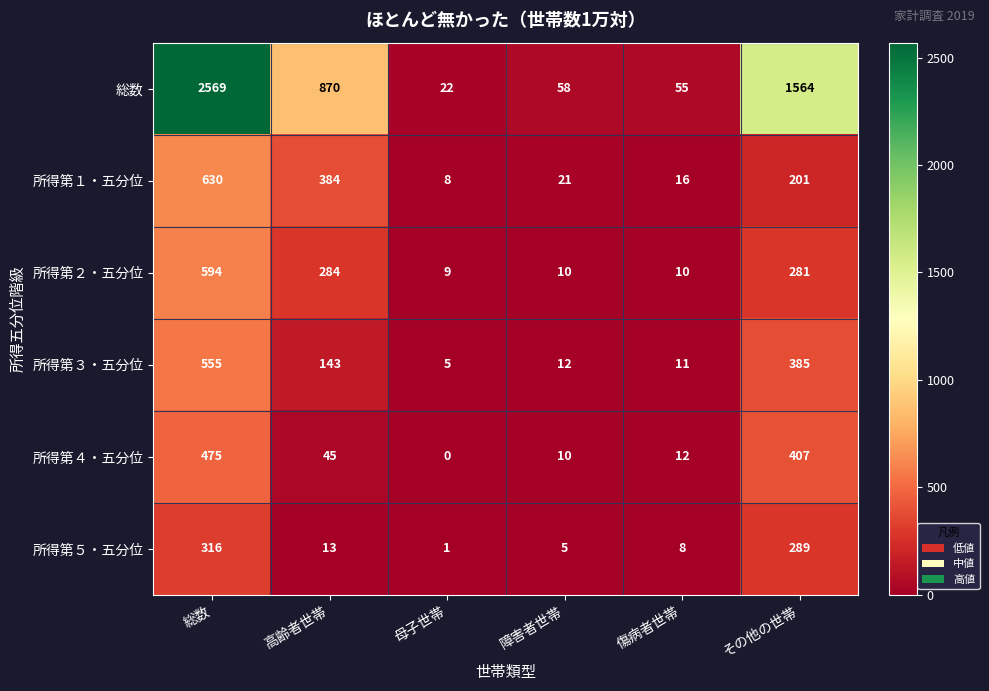

Rank the categories by 総数 value from lowest to highest.

母子世帯, 傷病者世帯, 障害者世帯, 高齢者世帯, その他の世帯, 総数